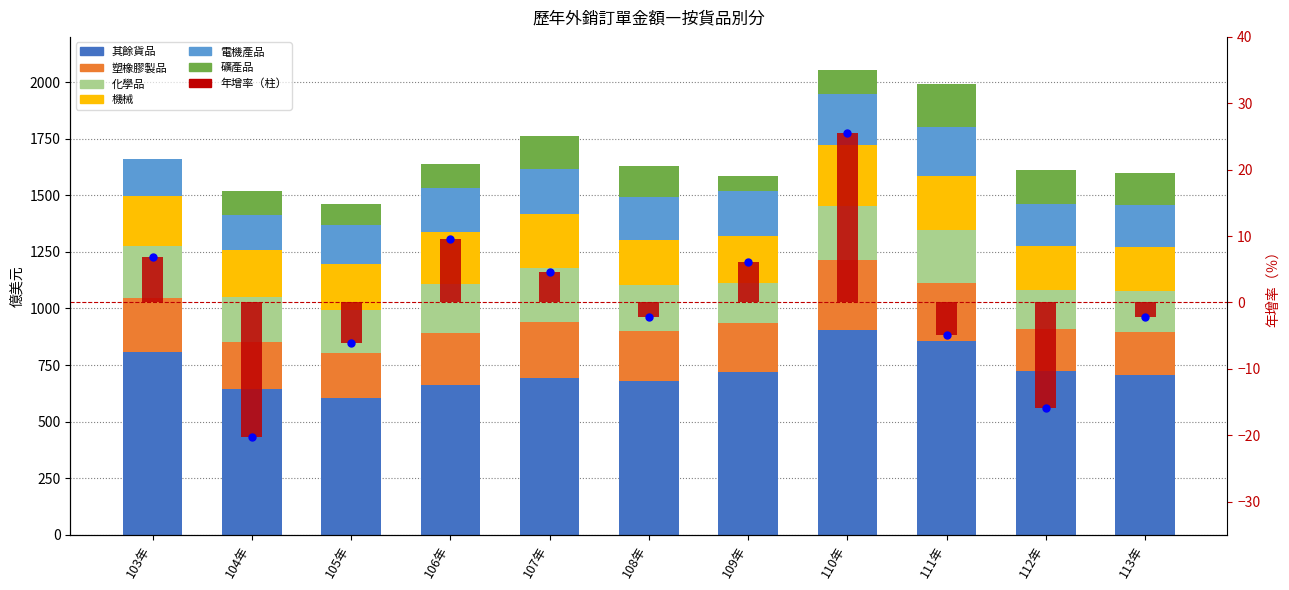

Which series contains the lowest Y value?

礦產品